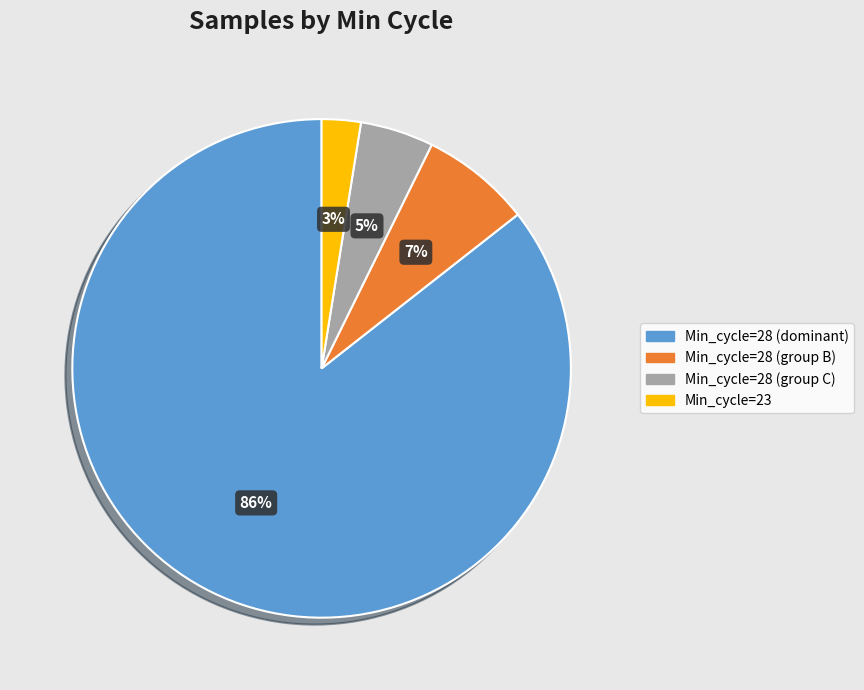

Is there any slice that represents more than half of the pie?

Yes